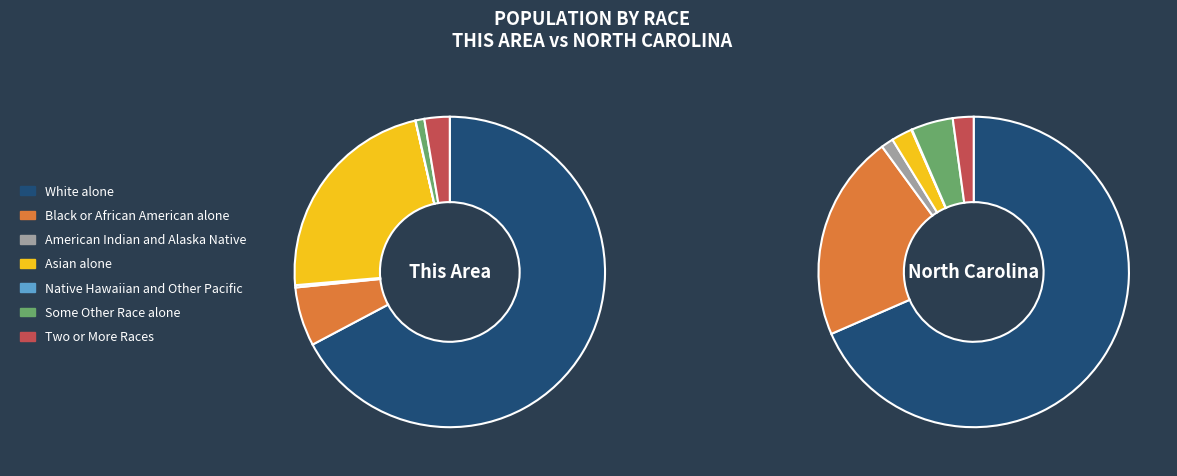

What is the change in value from White alone to Some Other Race alone?

-25993